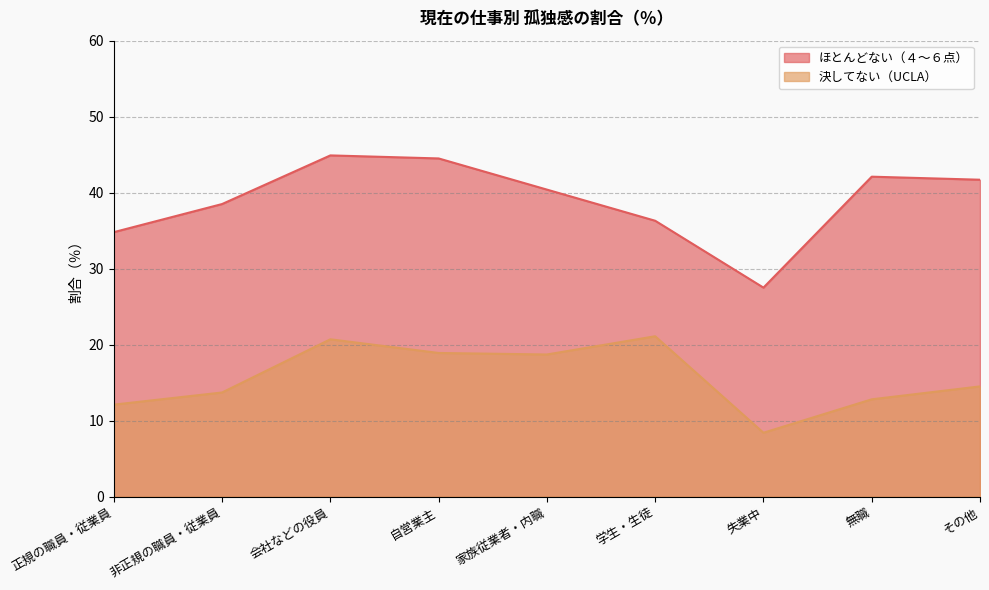

At 自営業主, list the series in order from smallest to largest.

決してない（UCLA）, ほとんどない（４～６点）